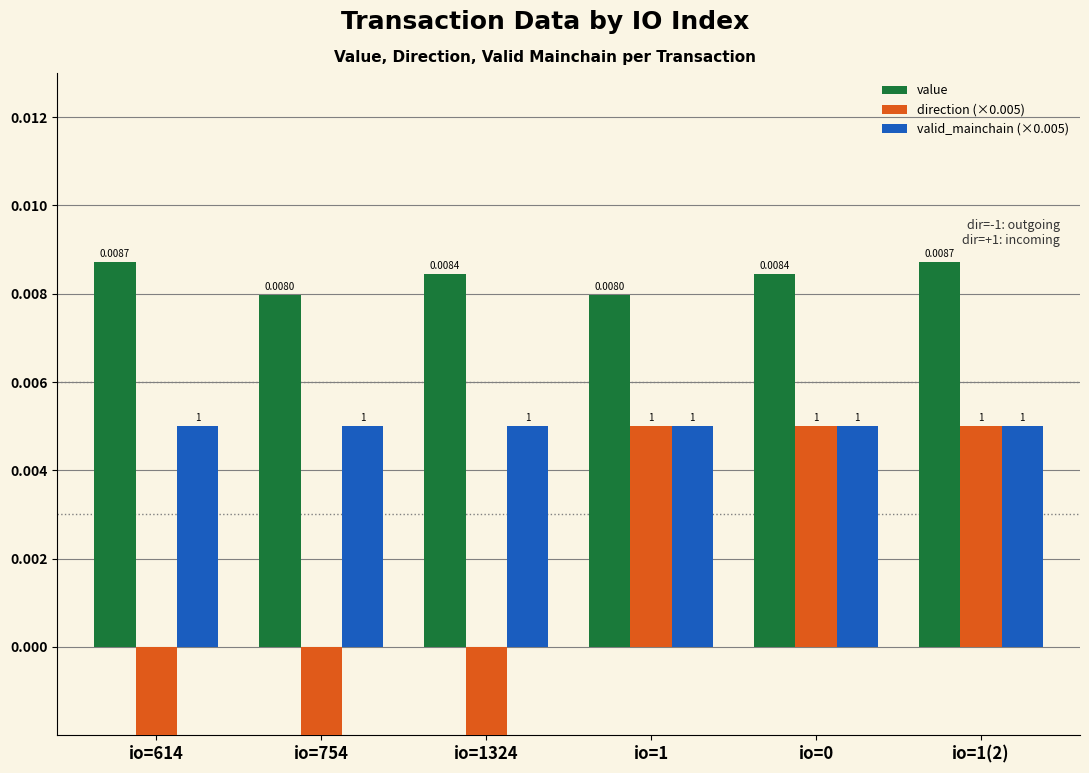

Which series has the widest spread of values?

direction (×0.005)